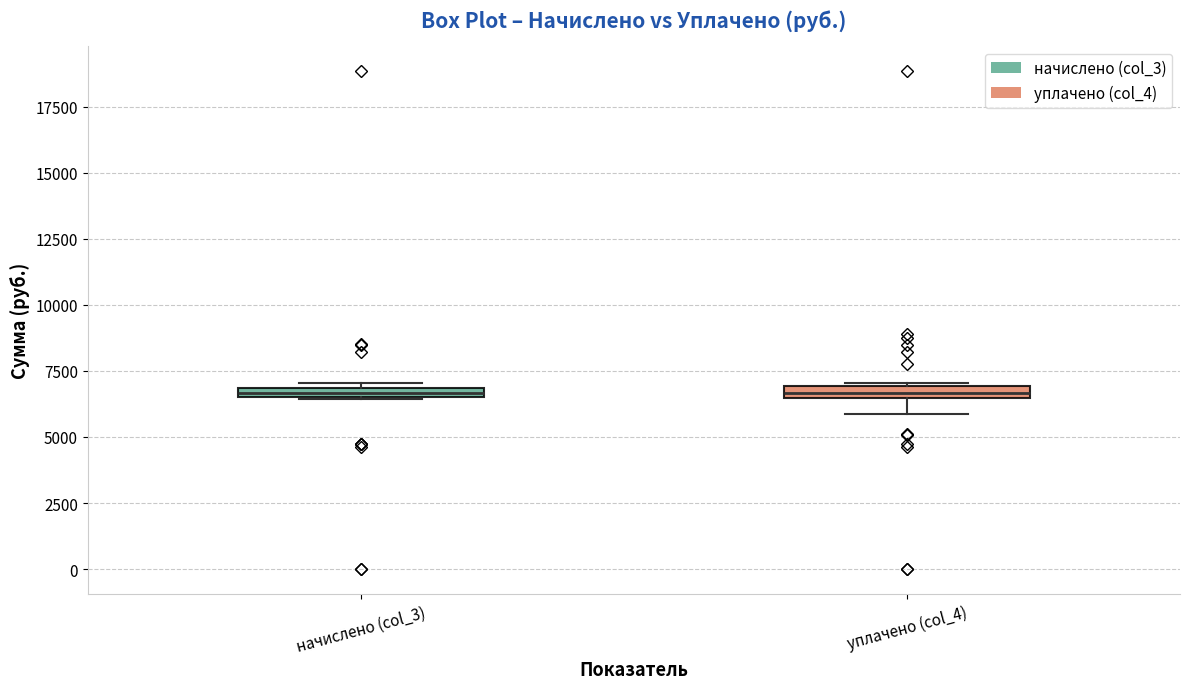

Where is the lower edge of the box for начислено (col_3) on the y-axis? The values are not printed on the chart, so give them approximately, as read against the axis.

6500